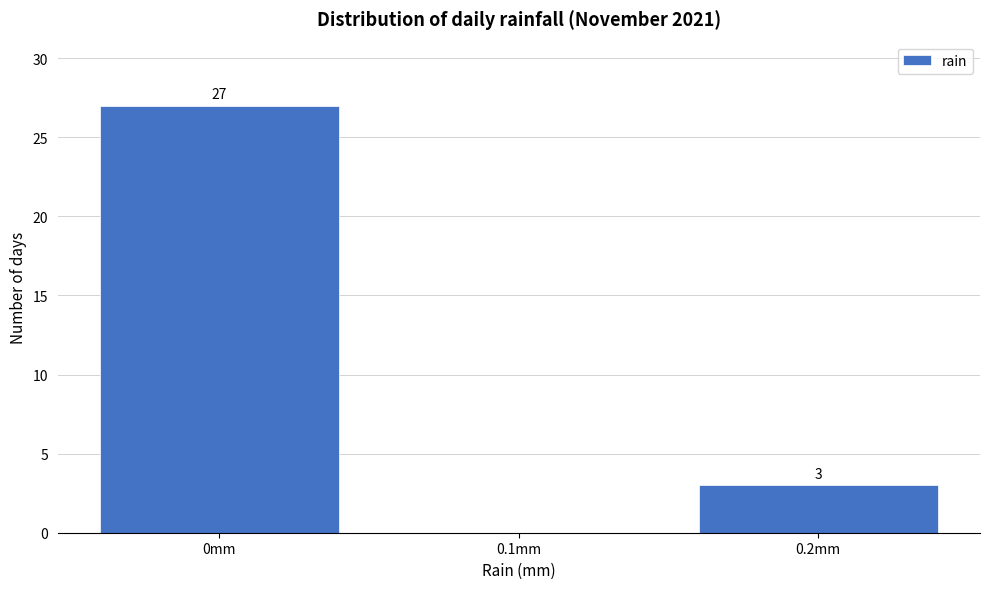

Over which range of the x-axis is the bar tallest?

-0.05 to 0.05